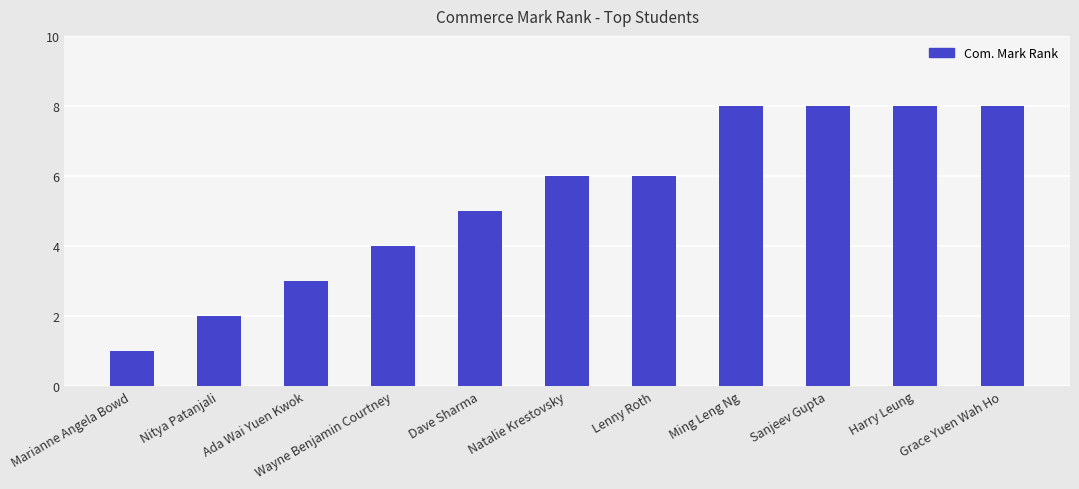

How many series are shown in this chart?

1